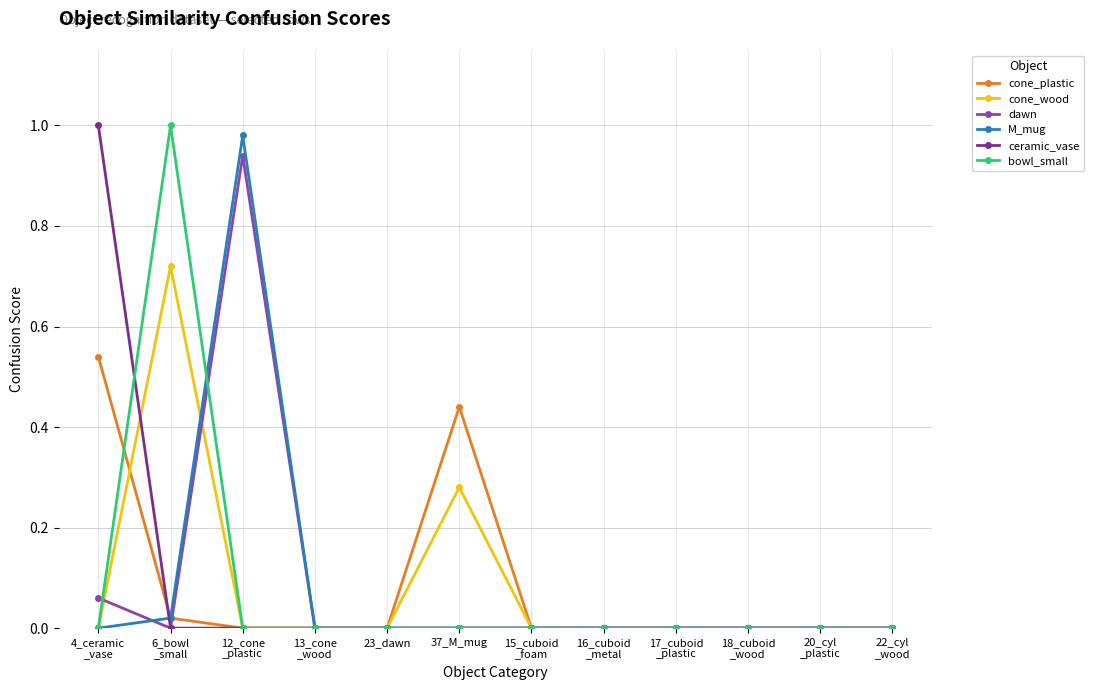

What are all the series names shown in the legend?

cone_plastic, cone_wood, dawn, M_mug, ceramic_vase, bowl_small